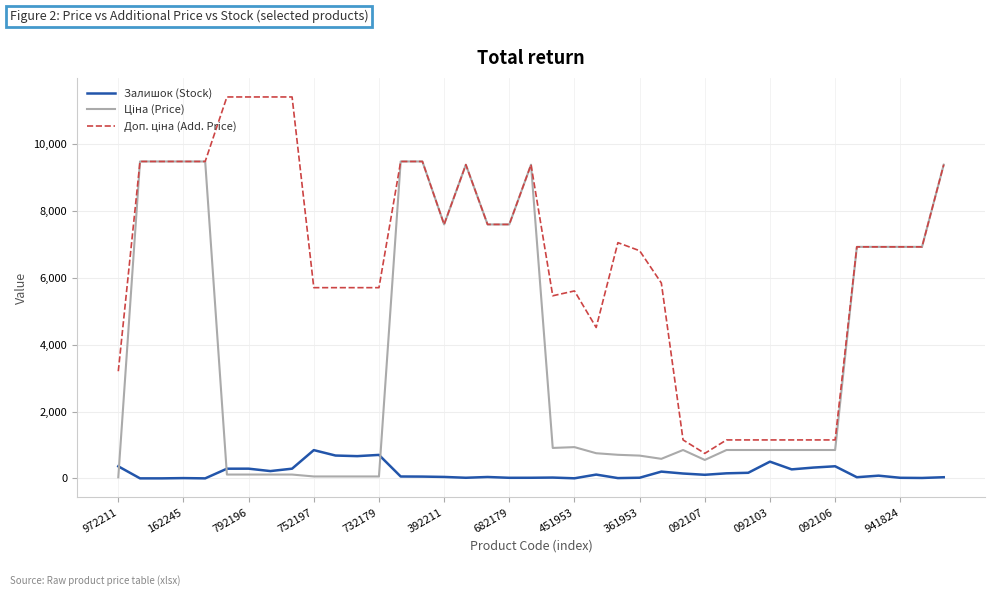

What is the highest value of the Залишок (Stock) series?

845.0